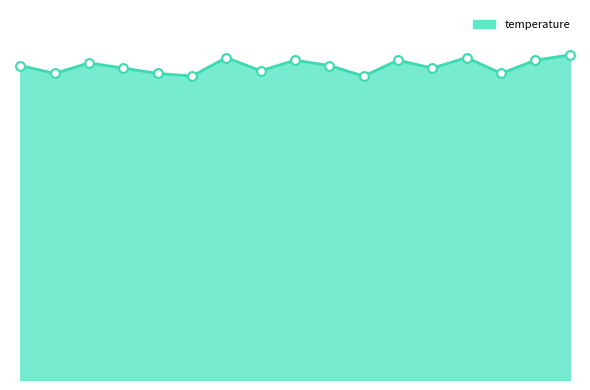

Is this an area chart (filled region under the line)?

Yes